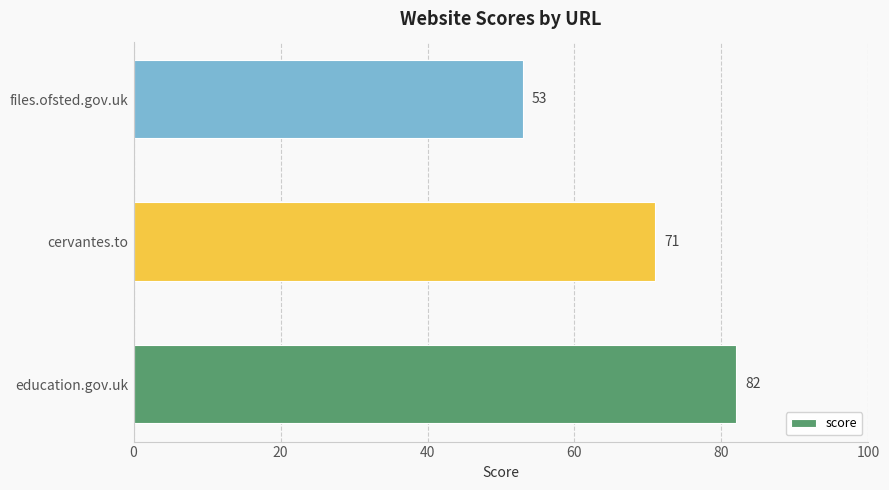

Count the values in the range 53 to 82.

3